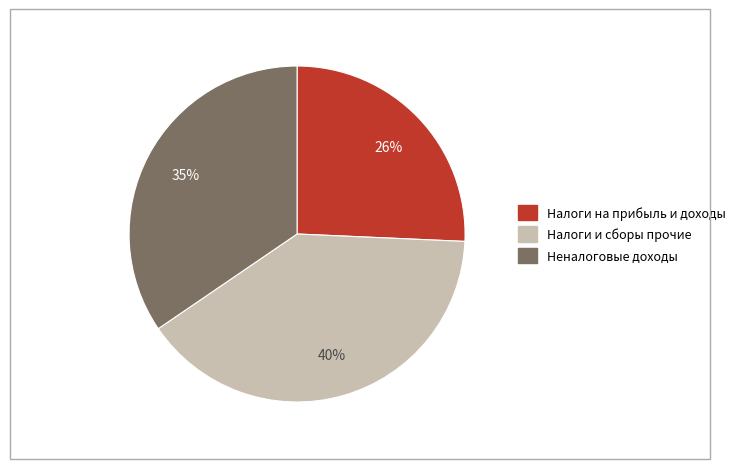

How many slices are in this pie chart?

3